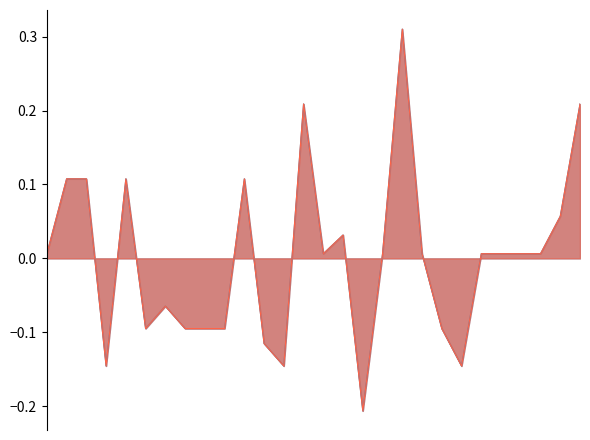

How many data points in massa_rijklaar are less than 0?

11